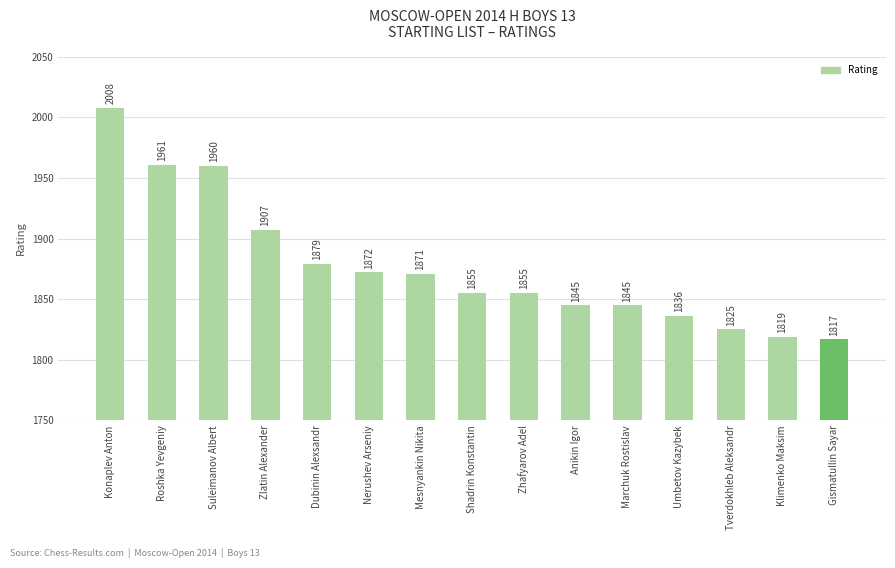

Which has a higher value, Klimenko Maksim or Roshka Yevgeniy?

Roshka Yevgeniy